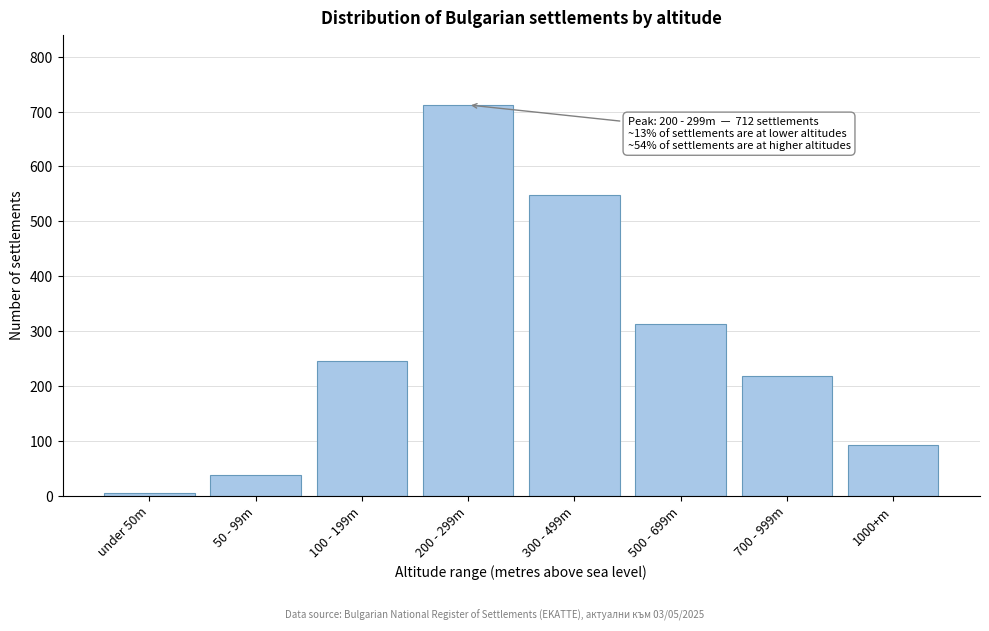

Reading left to right, extract all data points from this chart.

4	38	245	712	548	312	218	93